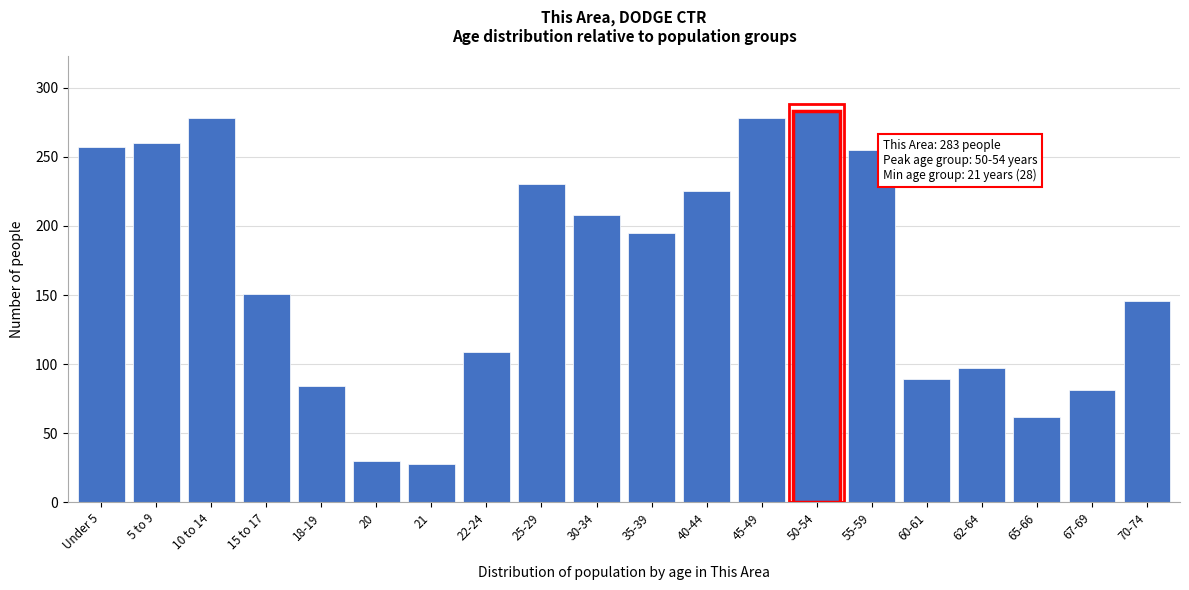

Reading right to left, list all the values displayed in this chart.

70-74=146	67-69=81	65-66=62	62-64=97	60-61=89	55-59=255	50-54=283	45-49=278	40-44=225	35-39=195	30-34=208	25-29=230	22-24=109	21=28	20=30	18-19=84	15 to 17=151	10 to 14=278	5 to 9=260	Under 5=257